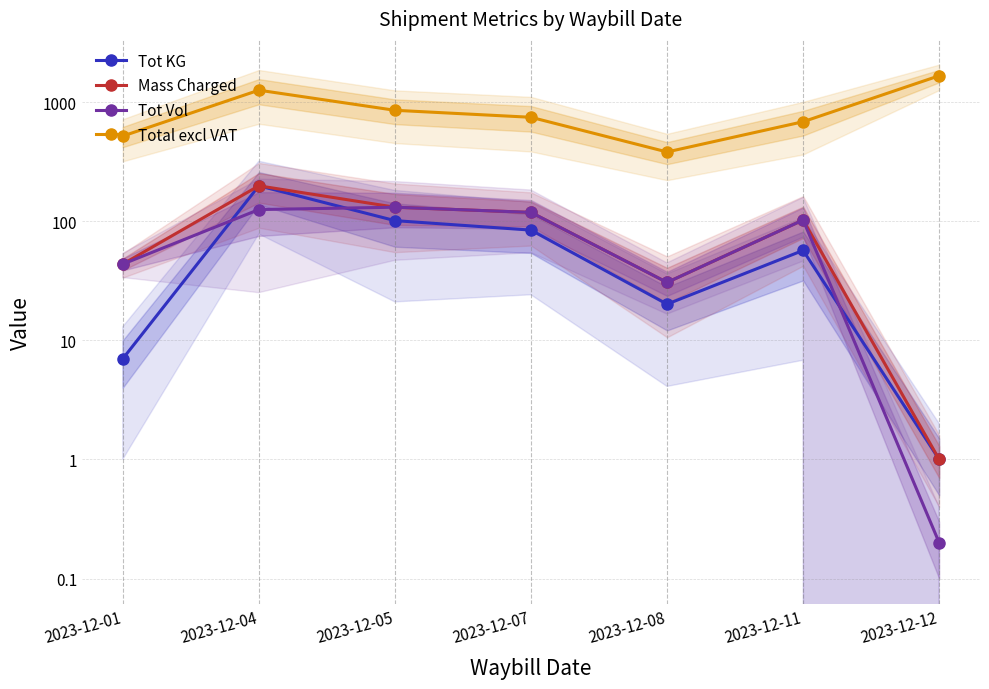

At which label does Total excl VAT reach its minimum?

2023-12-08